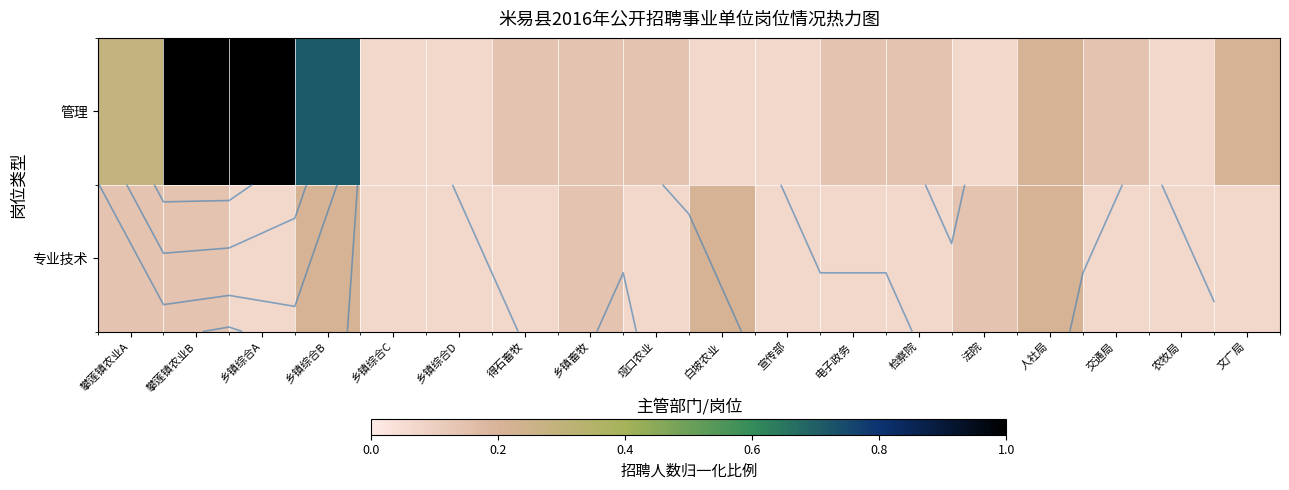

Is it true that 专业技术 equals 0.1 at 农牧局?

True